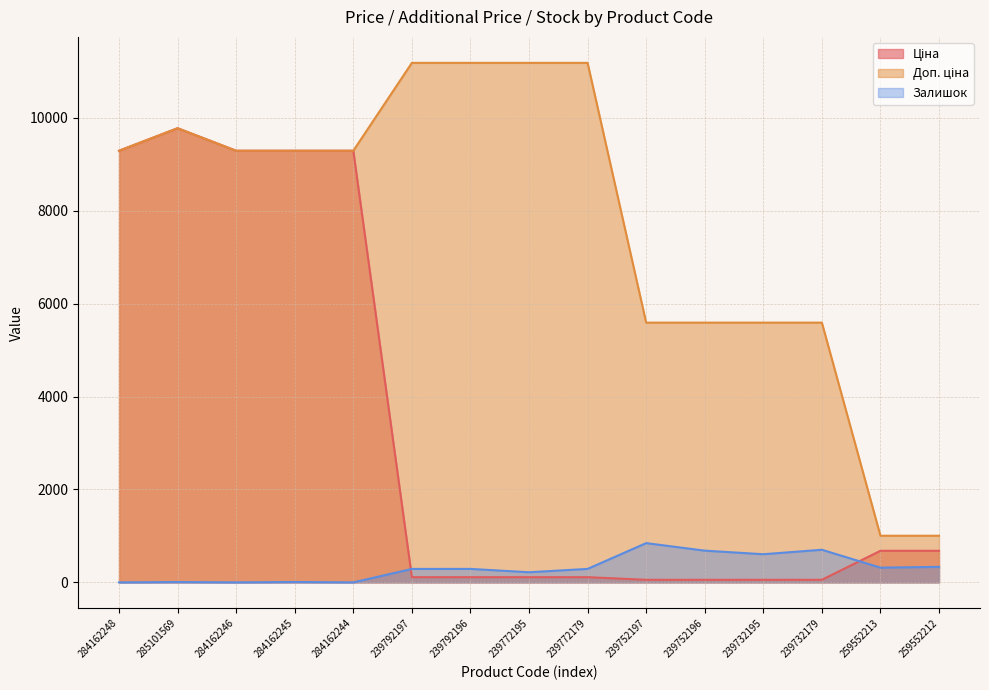

Which series has the widest spread of values?

Доп. ціна